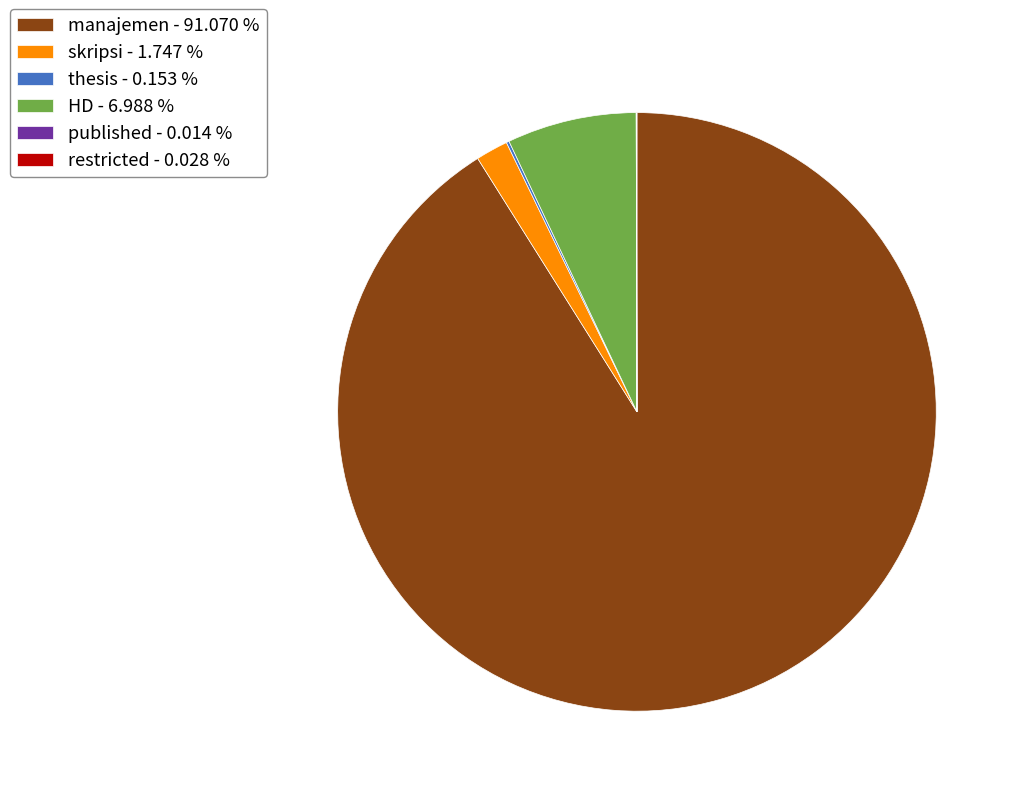

The HD slice represents 7% of the pie. True or false?

True